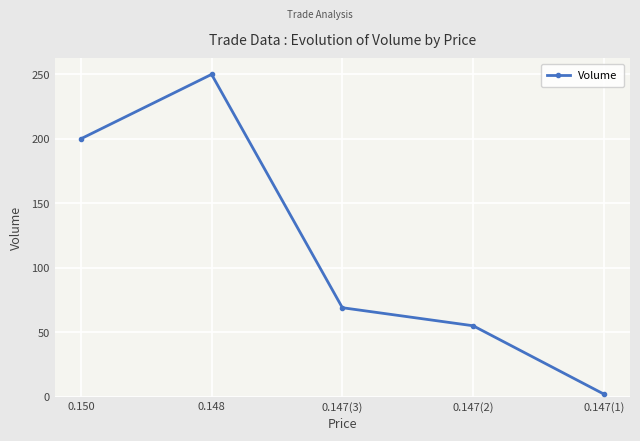

Does the chart have visible grid lines?

Yes